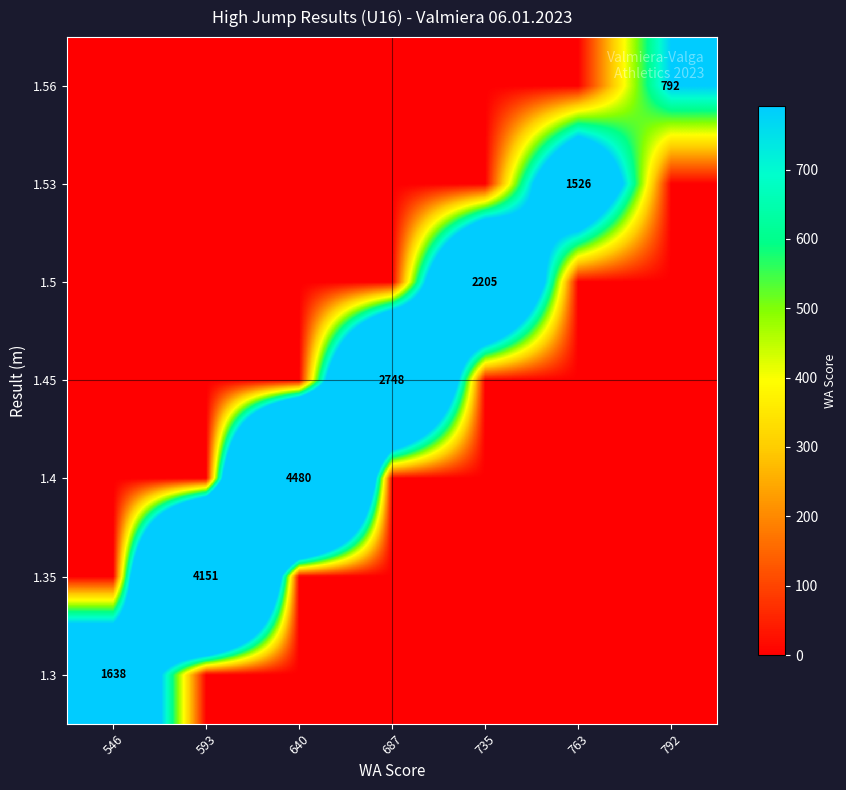

Which has a higher value, 593 or 763?

593